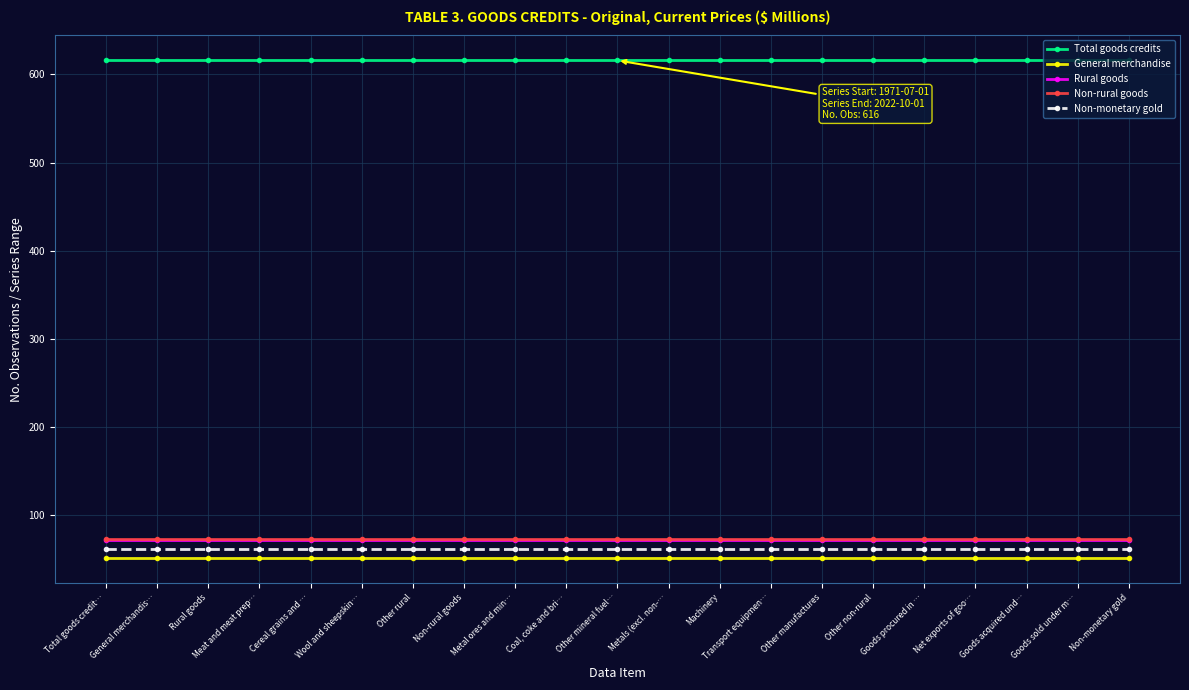

How many lines are shown in the chart?

5